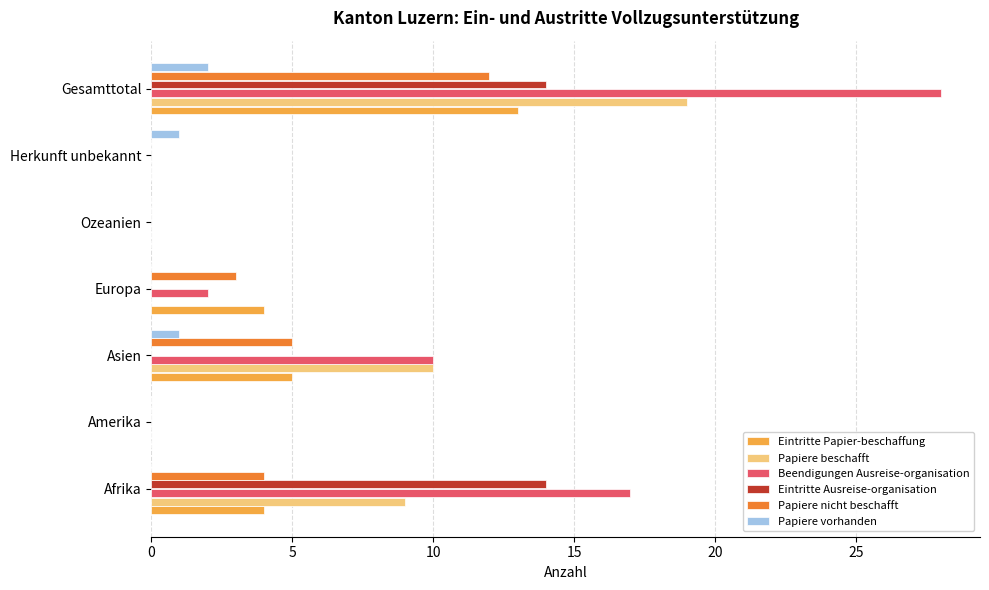

Which series has the largest total across all categories?

Beendigungen Ausreise-organisation